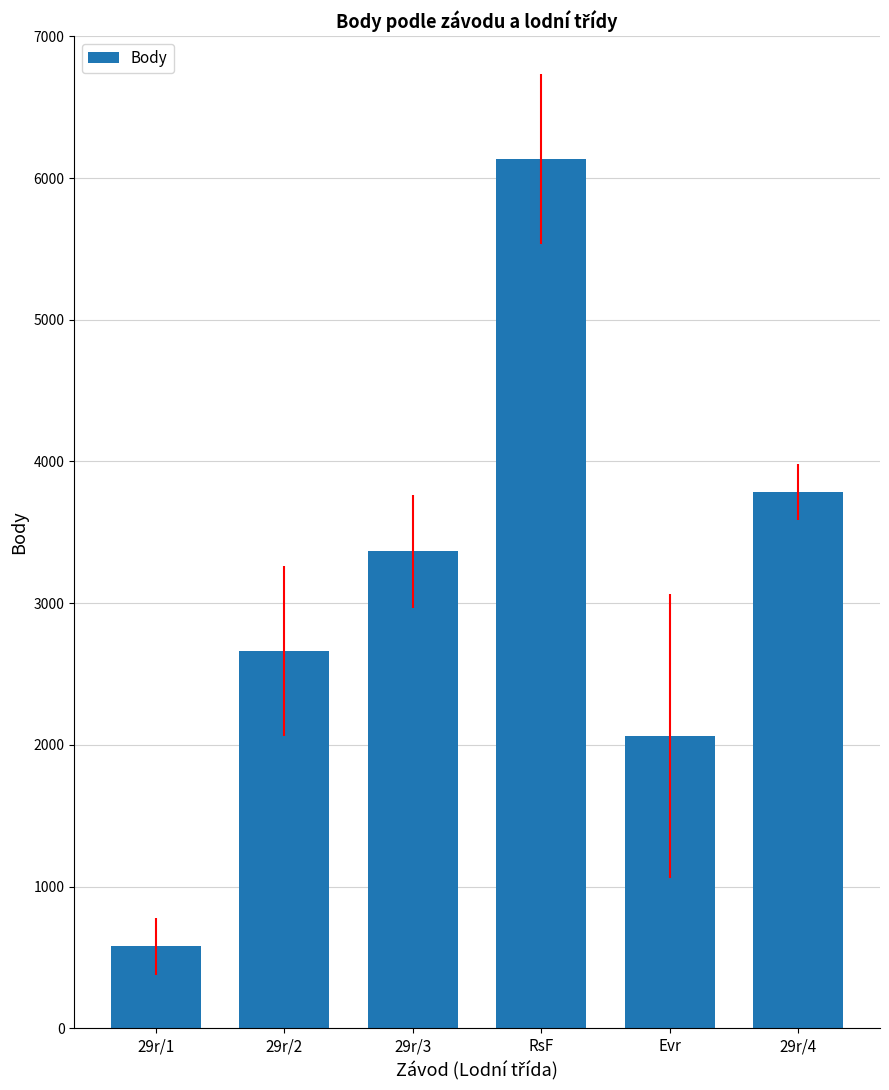

The chart shows a value of 2064 at Evr. True or false?

True